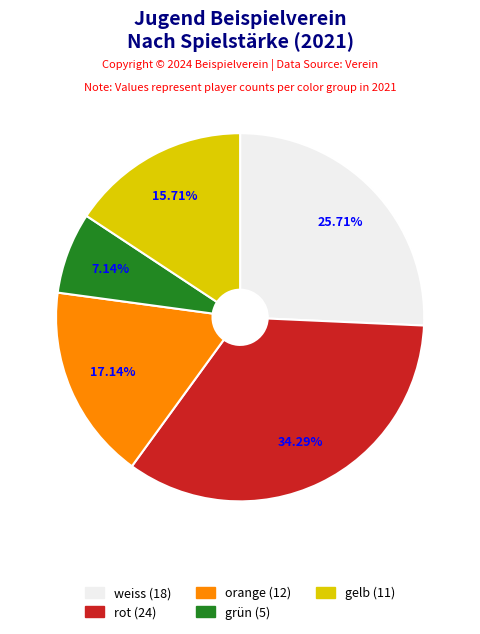

Which category has the biggest portion of the pie?

rot